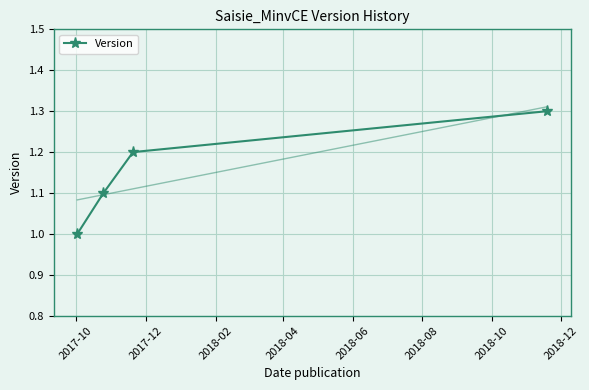

True or false: Version has more than 0 points higher than both neighbors.

False